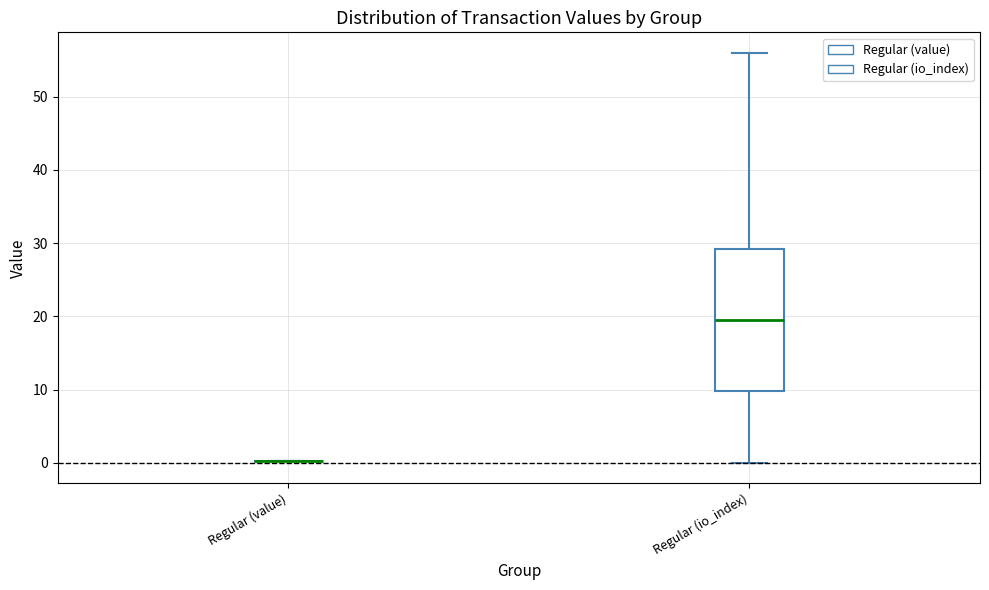

Where does the lower whisker of the box for Regular (io_index) end on the y-axis? The values are not printed on the chart, so give them approximately, as read against the axis.

0